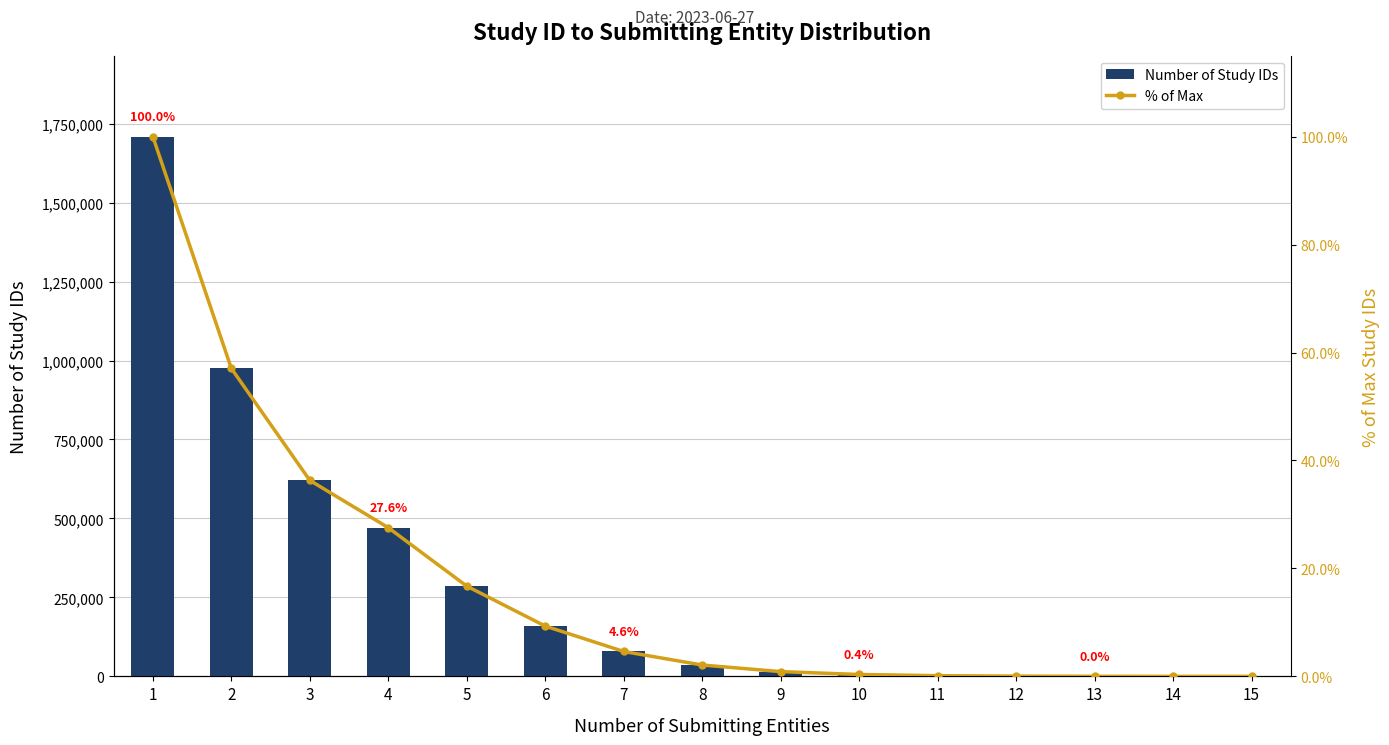

Does the chart contain any negative values?

No